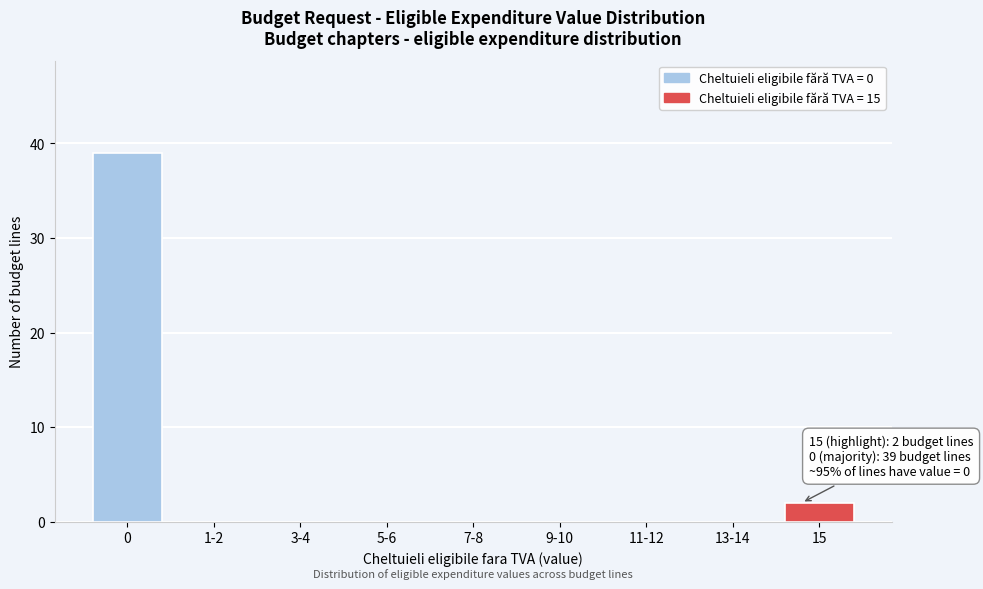

Reading left to right, transcribe all the data shown in this chart.

0=39	1-2=0	3-4=0	5-6=0	7-8=0	9-10=0	11-12=0	13-14=0	15=2